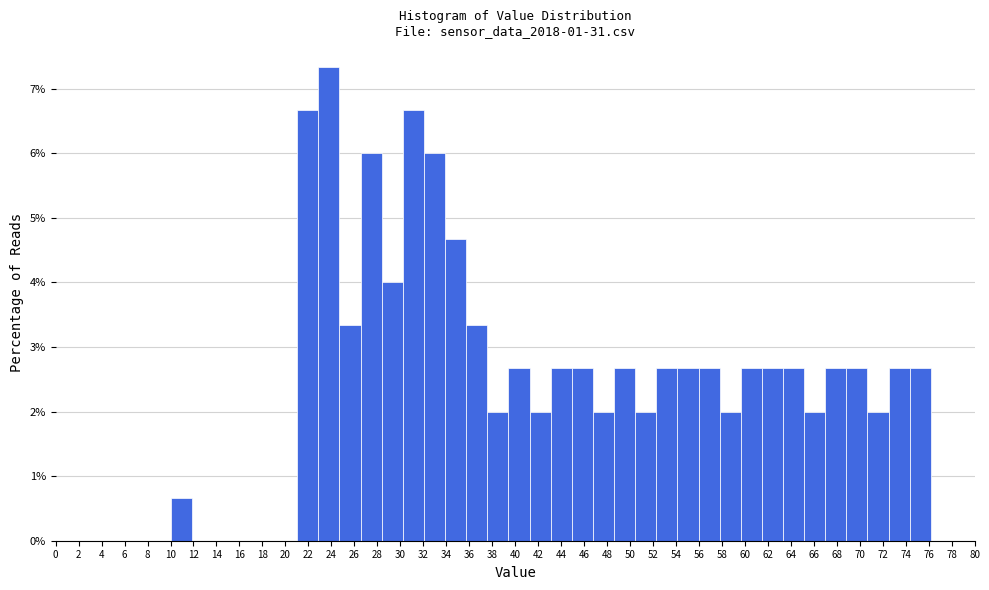

Reading left to right, transcribe this chart: for each bar, give the range it covers on the x-axis and its height. Neither the bar edges nor the heights are printed on the chart, so give them approximately, as read against the axes.

10.0 to 11.8: 0.7
11.8 to 13.6: 0
13.6 to 15.6: 0
15.6 to 17.4: 0
17.4 to 19.2: 0
19.2 to 21.0: 0
21.0 to 22.8: 6.7
22.8 to 24.8: 7.3
24.8 to 26.6: 3.3
26.6 to 28.4: 6.0
28.4 to 30.2: 4.0
30.2 to 32.0: 6.7
32.0 to 34.0: 6.0
34.0 to 35.8: 4.7
35.8 to 37.6: 3.3
37.6 to 39.4: 2.0
39.4 to 41.2: 2.7
41.2 to 43.2: 2.0
43.2 to 45.0: 2.7
45.0 to 46.8: 2.7
46.8 to 48.6: 2.0
48.6 to 50.4: 2.7
50.4 to 52.2: 2.0
52.2 to 54.2: 2.7
54.2 to 56.0: 2.7
56.0 to 57.8: 2.7
57.8 to 59.6: 2.0
59.6 to 61.4: 2.7
61.4 to 63.4: 2.7
63.4 to 65.2: 2.7
65.2 to 67.0: 2.0
67.0 to 68.8: 2.7
68.8 to 70.6: 2.7
70.6 to 72.6: 2.0
72.6 to 74.4: 2.7
74.4 to 76.2: 2.7